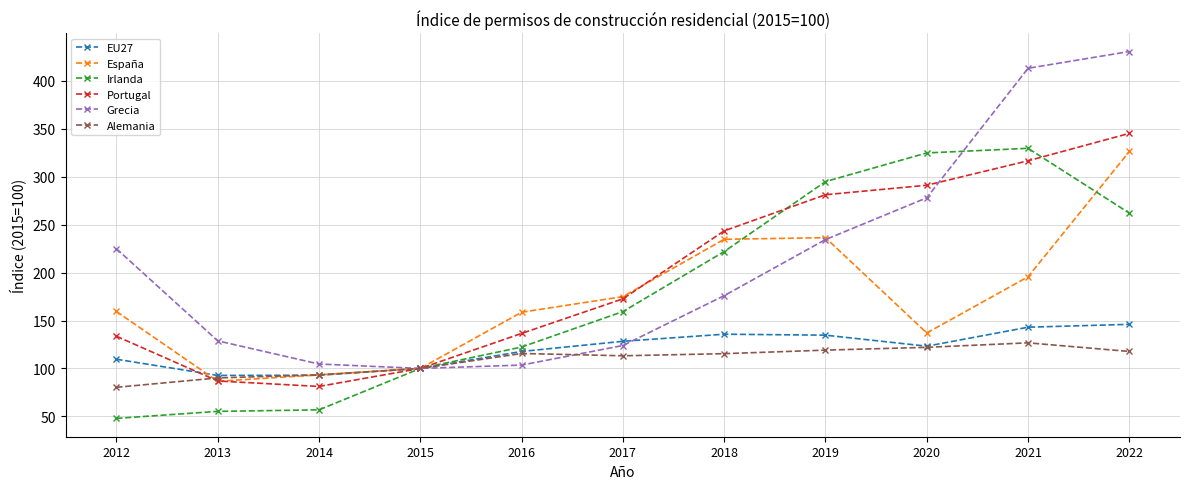

What is the value of the Portugal point at the 2nd from the left?

86.9